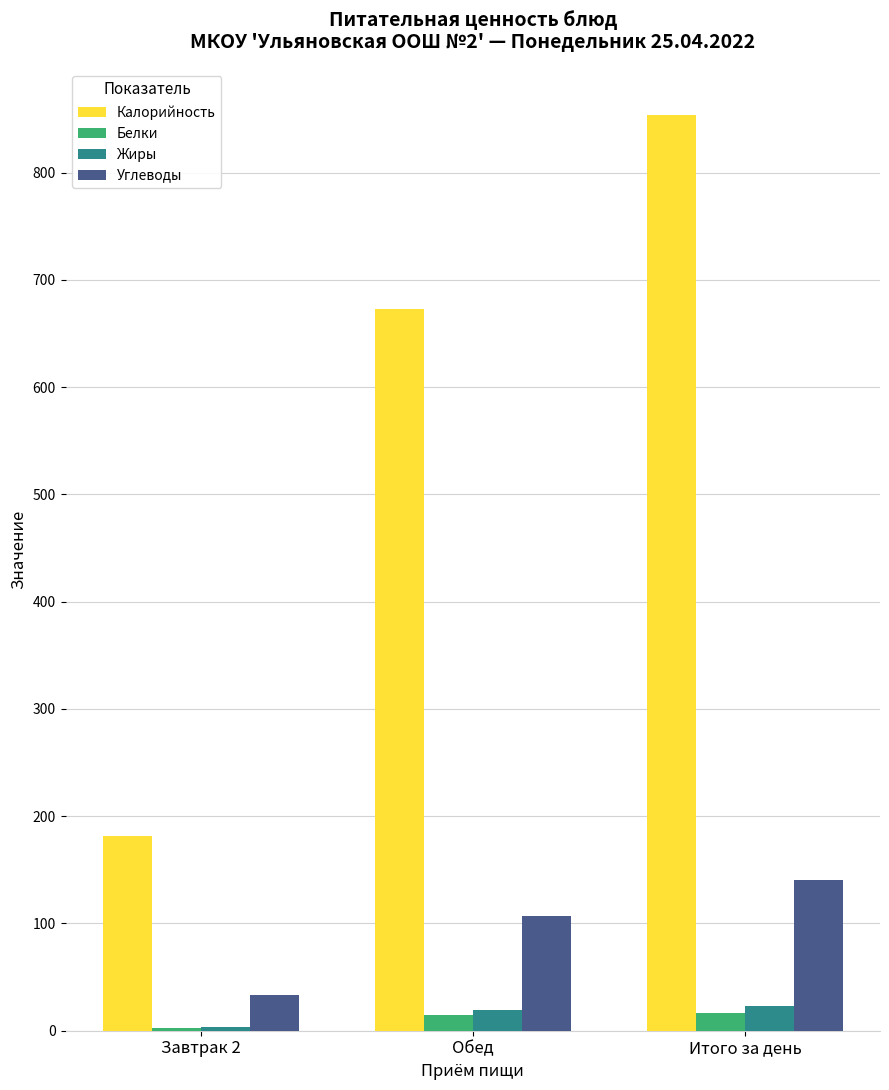

How many categories are shown in the chart?

3